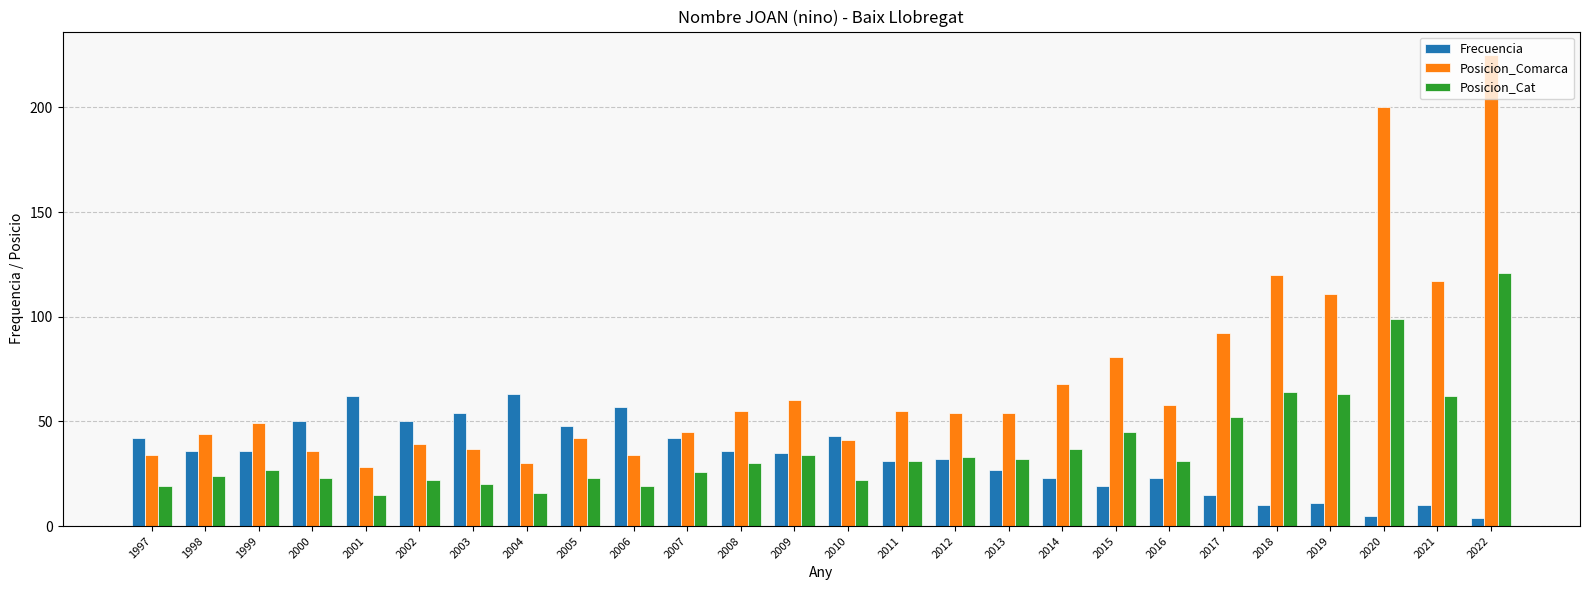

Reading left to right, transcribe all the data shown in this chart.

Frecuencia: 42	36	36	50	62	50	54	63	48	57	42	36	35	43	31	32	27	23	19	23	15	10	11	5	10	4
Posicion_Comarca: 34	44	49	36	28	39	37	30	42	34	45	55	60	41	55	54	54	68	81	58	92	120	111	200	117	225
Posicion_Cat: 19	24	27	23	15	22	20	16	23	19	26	30	34	22	31	33	32	37	45	31	52	64	63	99	62	121